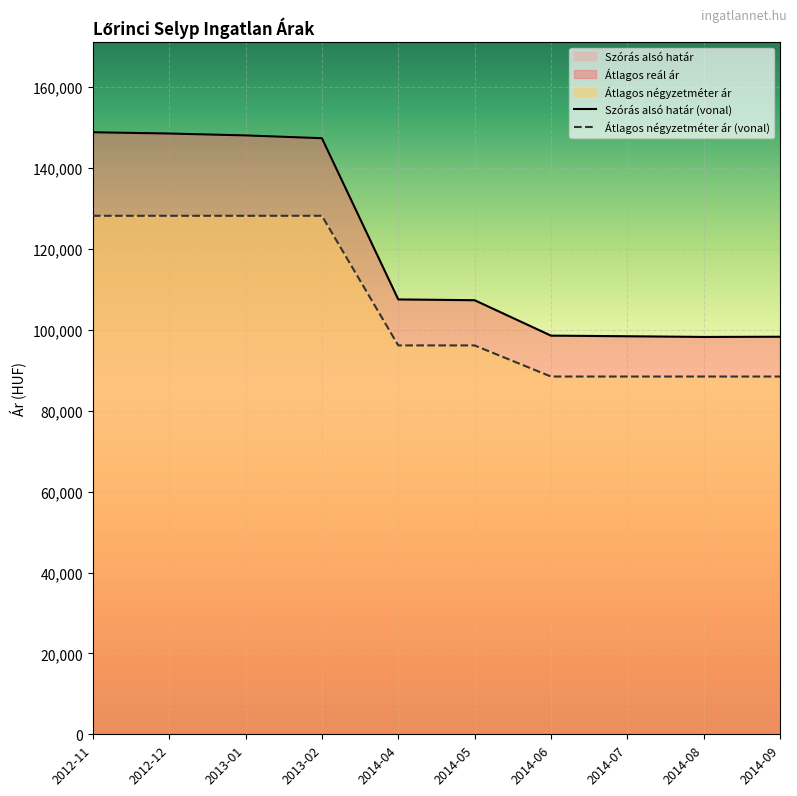

How many categories are shown in the chart?

10